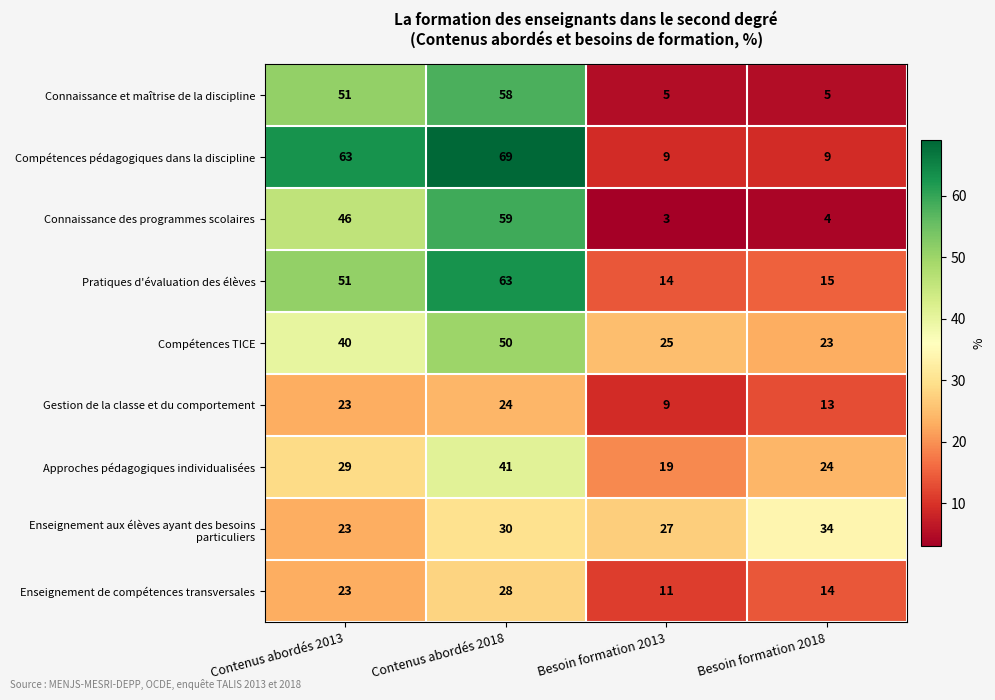

Which series has the largest total across all categories?

Compétences pédagogiques dans la discipline